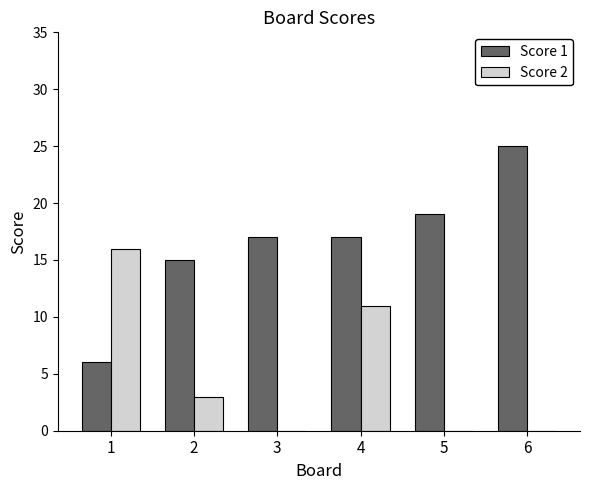

Count the number of categories in the chart.

6